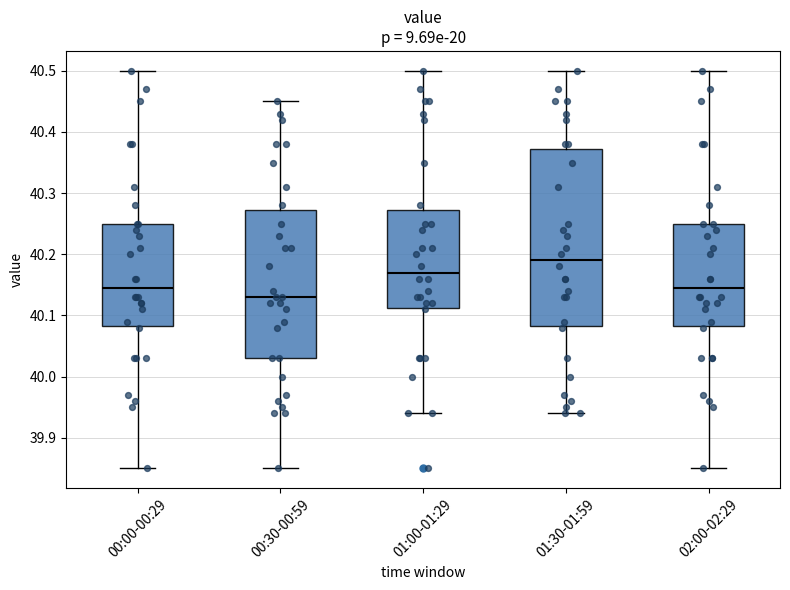

Reading left to right, transcribe this box plot: for each box, give where its median line is, the range the box spans, and where its two whiskers end, as read against the y-axis. The values are not printed on the chart, so give them approximately, as read against the axis.

00:00-00:29: median 40.15, box 40.08 to 40.25, whiskers 39.85 to 40.50
00:30-00:59: median 40.13, box 40.03 to 40.27, whiskers 39.85 to 40.45
01:00-01:29: median 40.17, box 40.11 to 40.27, whiskers 39.94 to 40.50
01:30-01:59: median 40.19, box 40.08 to 40.37, whiskers 39.94 to 40.50
02:00-02:29: median 40.15, box 40.08 to 40.25, whiskers 39.85 to 40.50